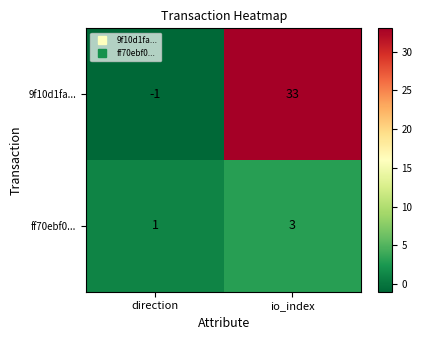

At which category is the sum across all series the highest?

io_index